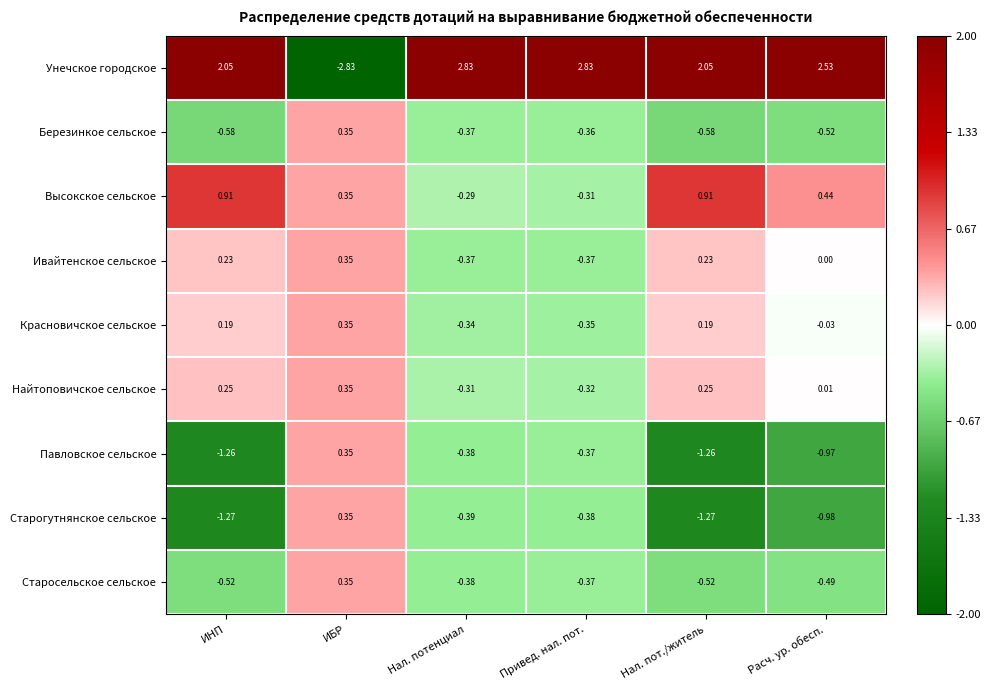

What is the spread (max minus min) of values at ИБР?

3.2